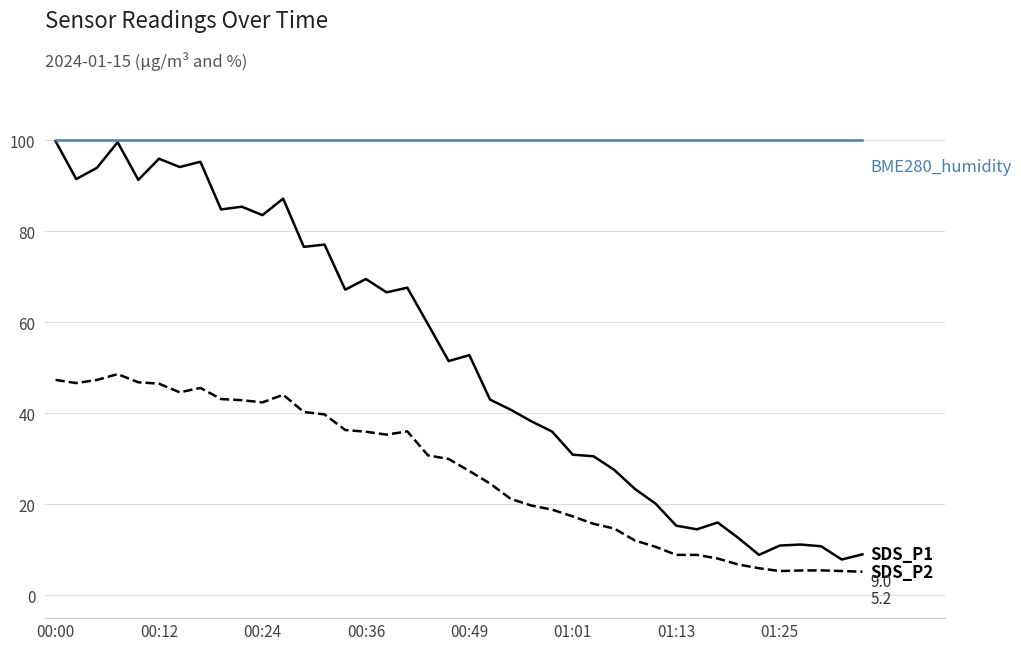

What is the minimum value shown in the chart?

5.2